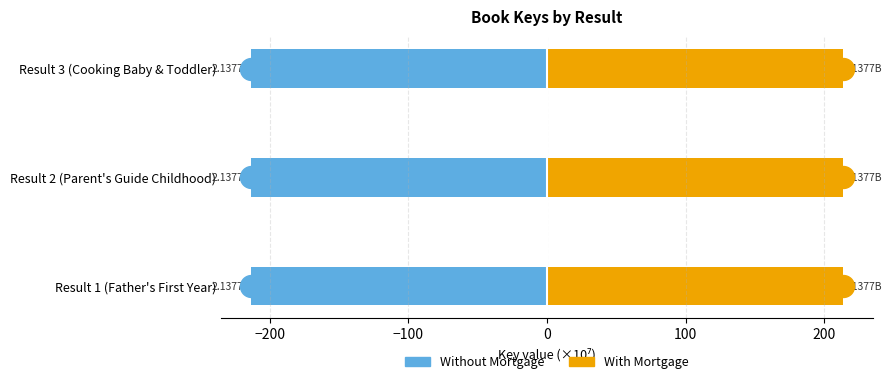

Which series reaches the maximum Y coordinate?

With Mortgage